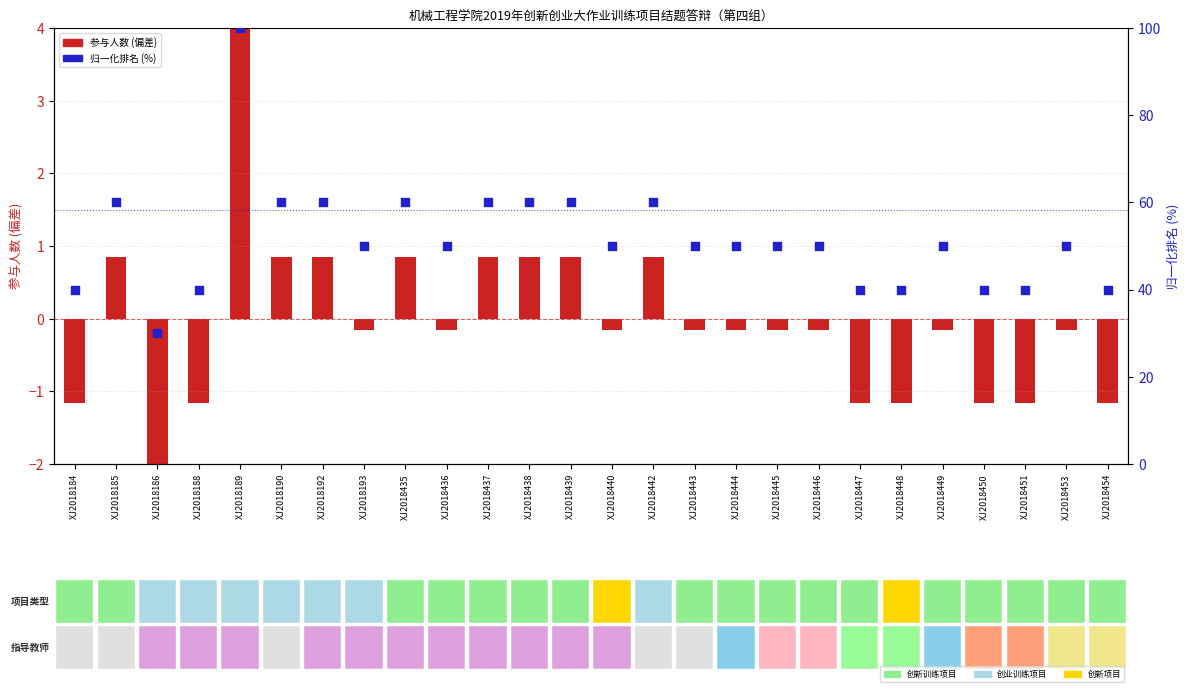

At which category is the sum across all series the highest?

XJ2018189